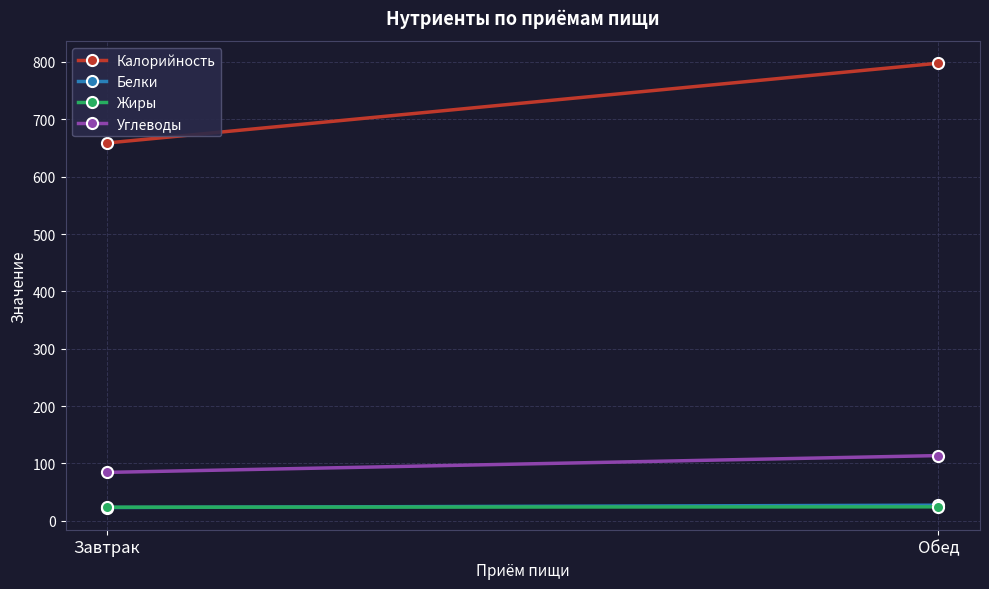

Reading left to right, list all the values displayed in this chart.

Калорийность: 658.7	797.8
Белки: 23.2	27.3
Жиры: 23.8	24.4
Углеводы: 84.5	113.8